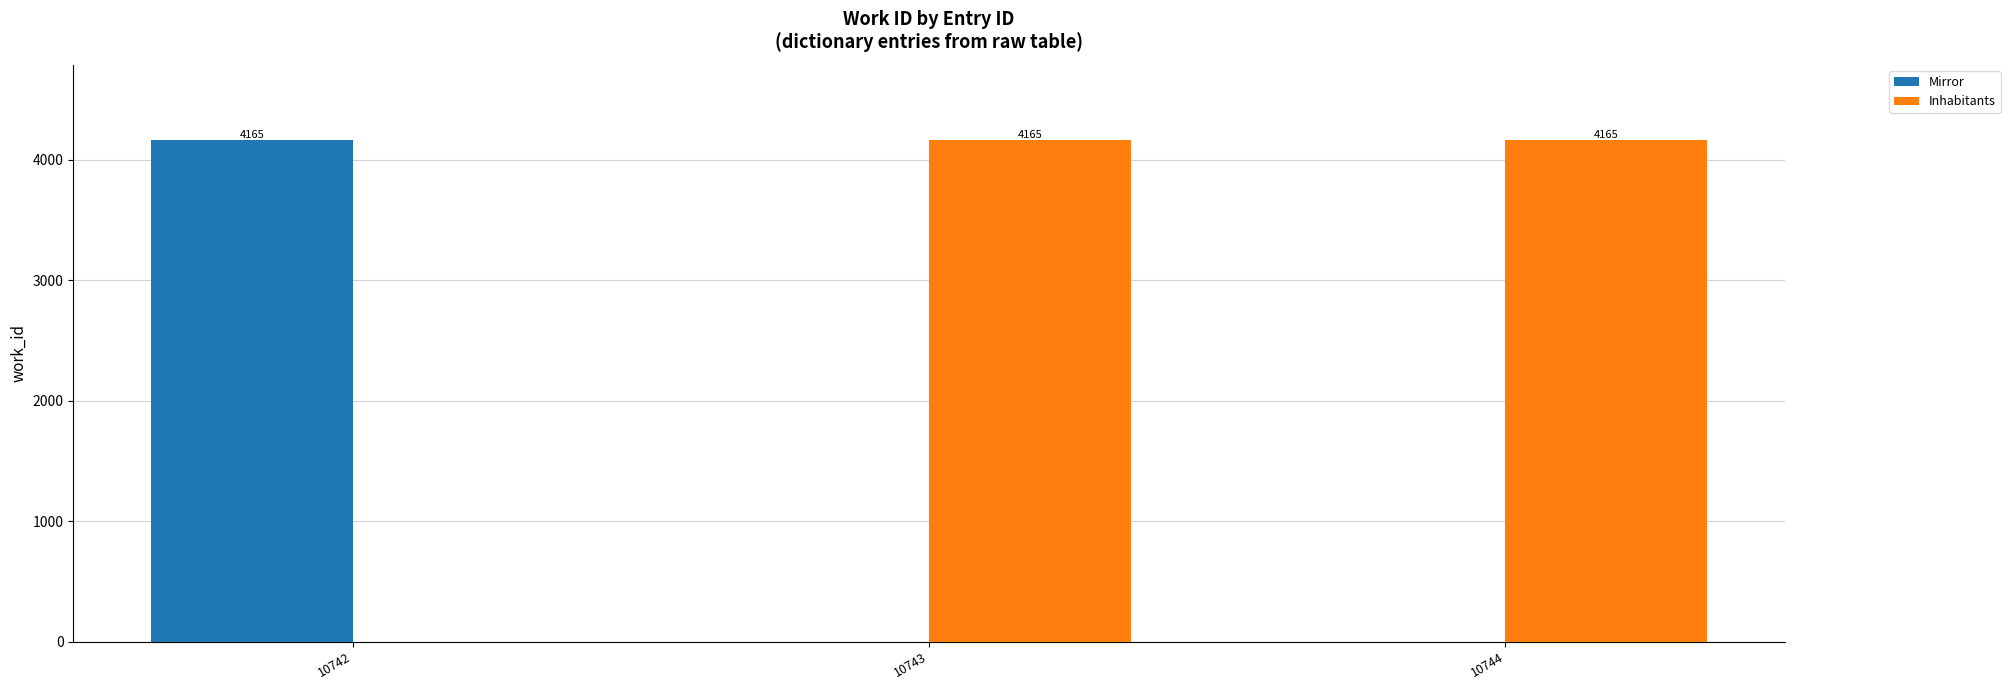

What value does the Inhabitants series have at 10744, to the nearest 100?

4200